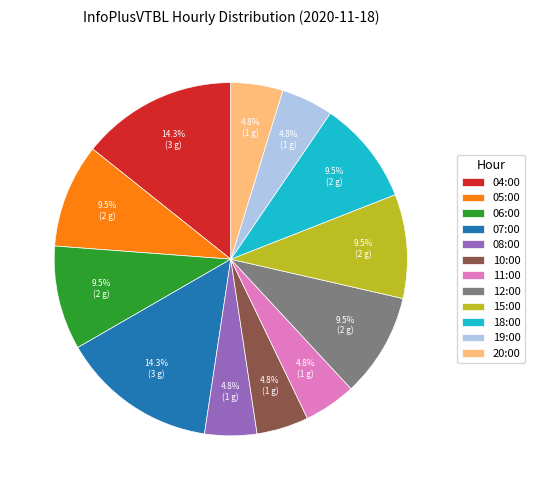

How many slices are in this pie chart?

12